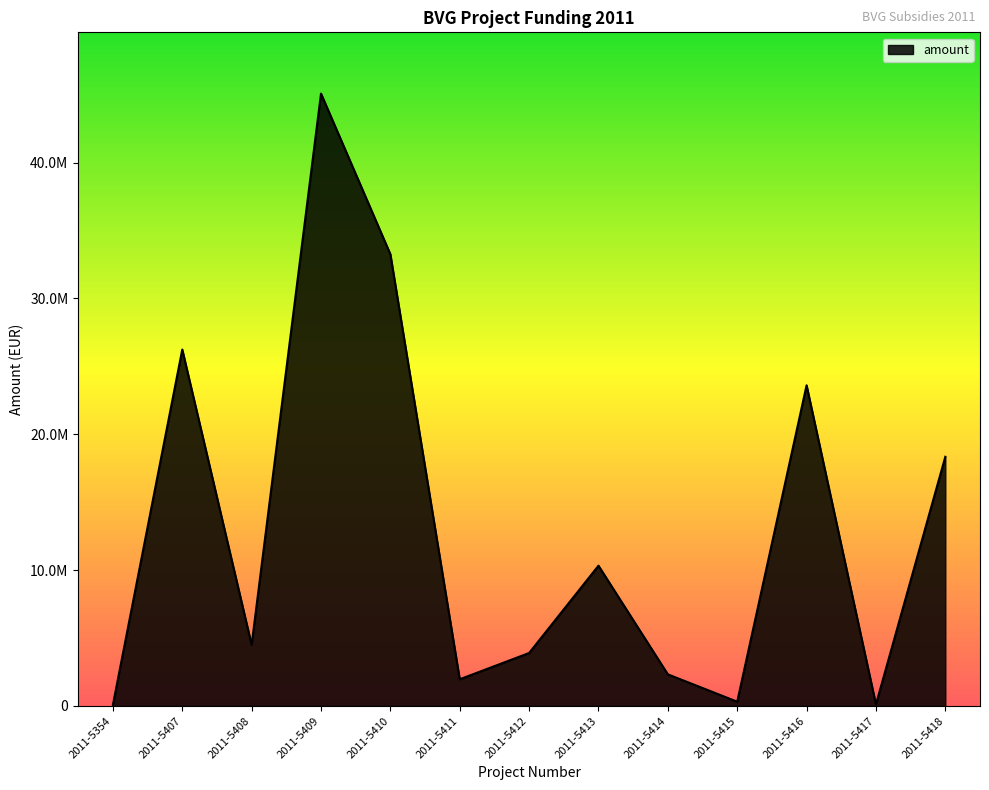

How many points are higher than both their immediate neighbors (excluding endpoints)?

4